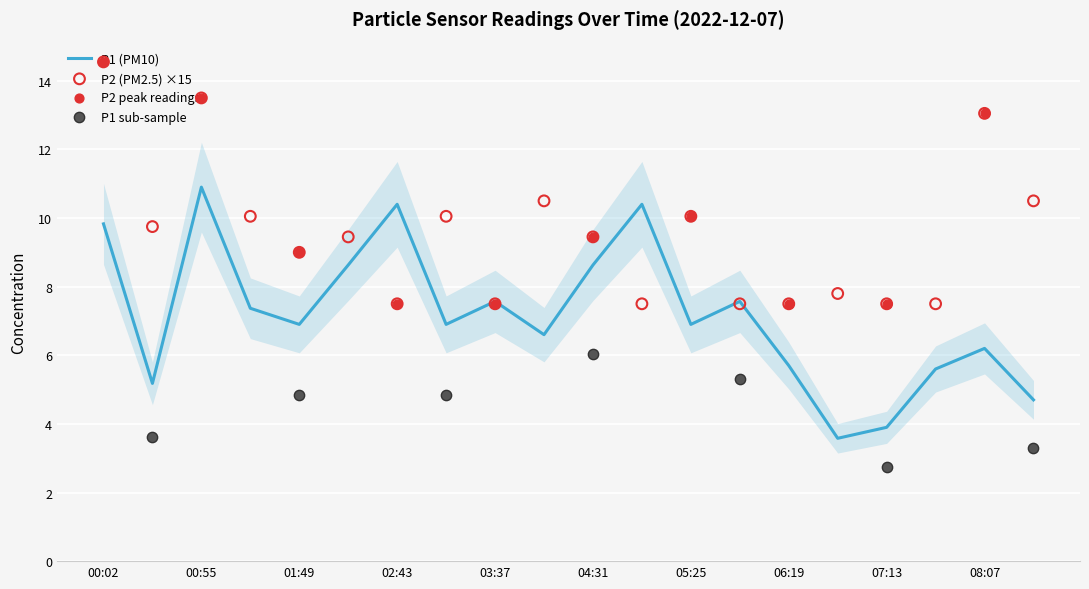

At which category is the sum across all series the highest?

00:55